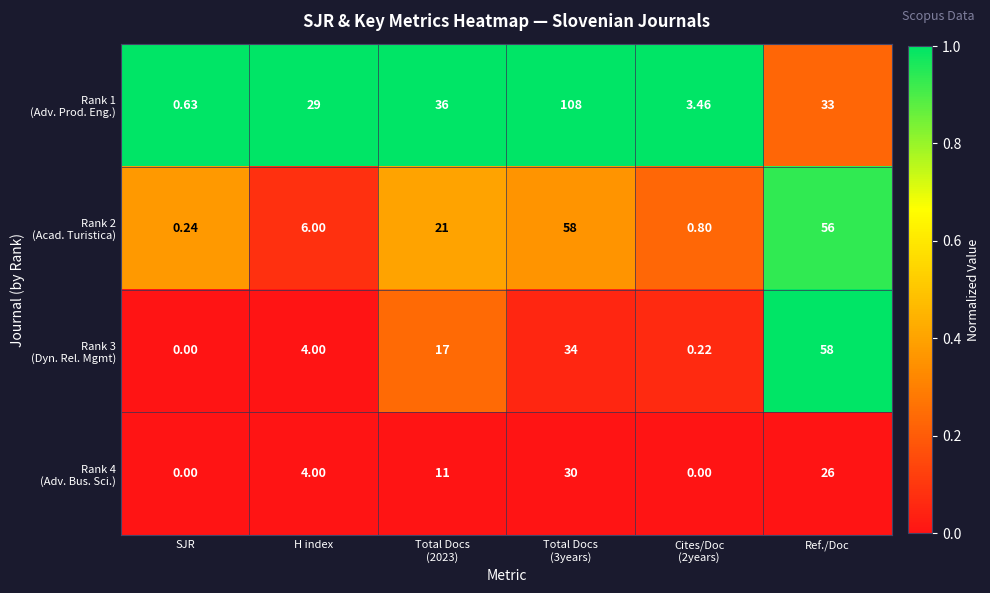

At which category is the sum across all series the highest?

Total Docs
(3years)